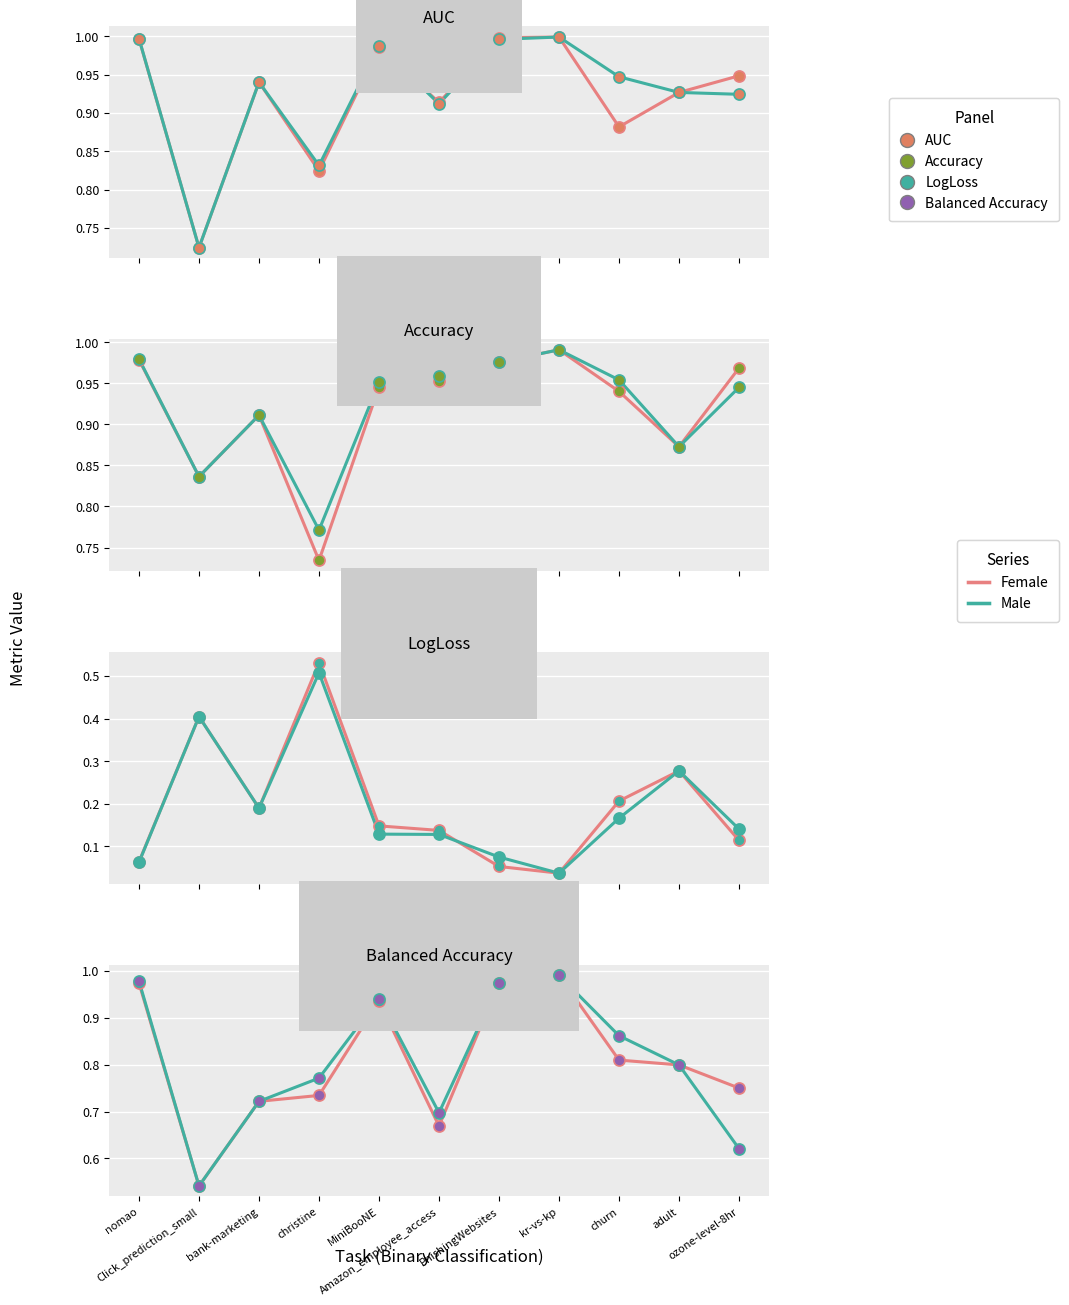

What is the average value of the Male series?

0.8